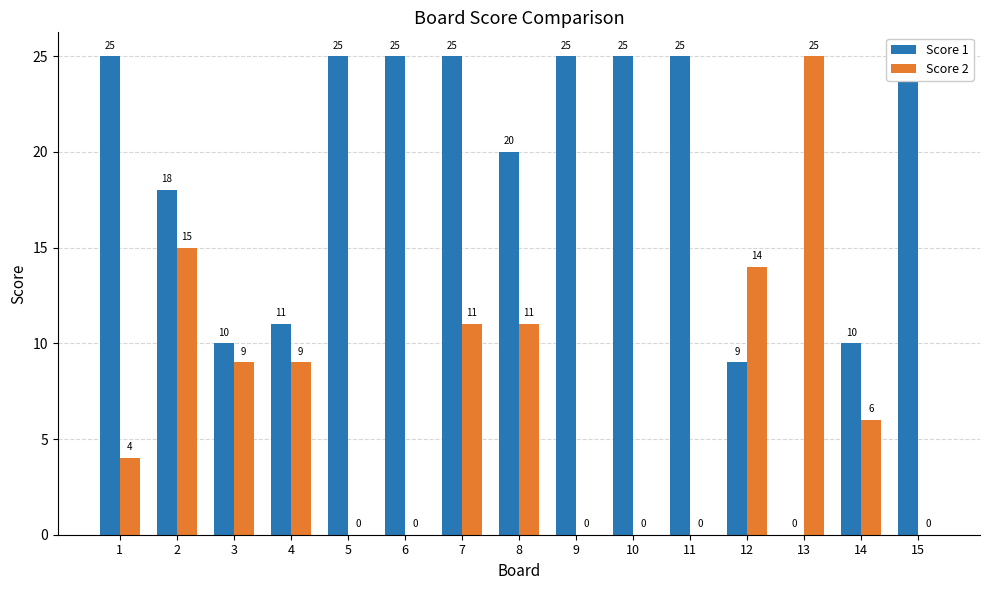

What is the difference between the second highest and minimum values in the Score 2 series?

15